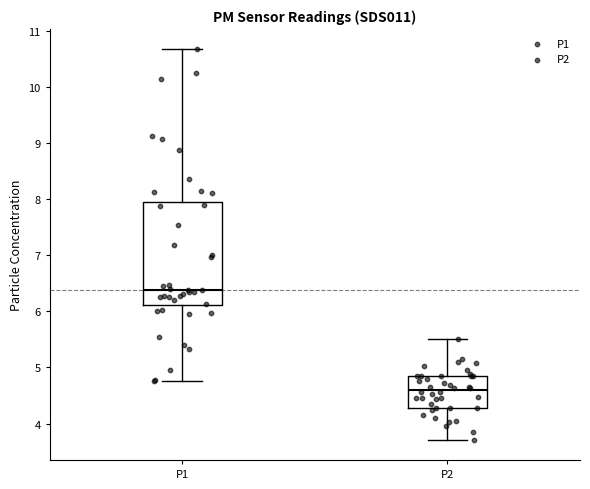

Reading left to right, read every box against the y-axis: the position of its median line, the range the box covers, and the ends of its whiskers. The values are not printed on the chart, so give them approximately, as read against the axis.

P1: median 6.4, box 6.1 to 8.0, whiskers 4.8 to 10.7
P2: median 4.6, box 4.3 to 4.9, whiskers 3.7 to 5.5